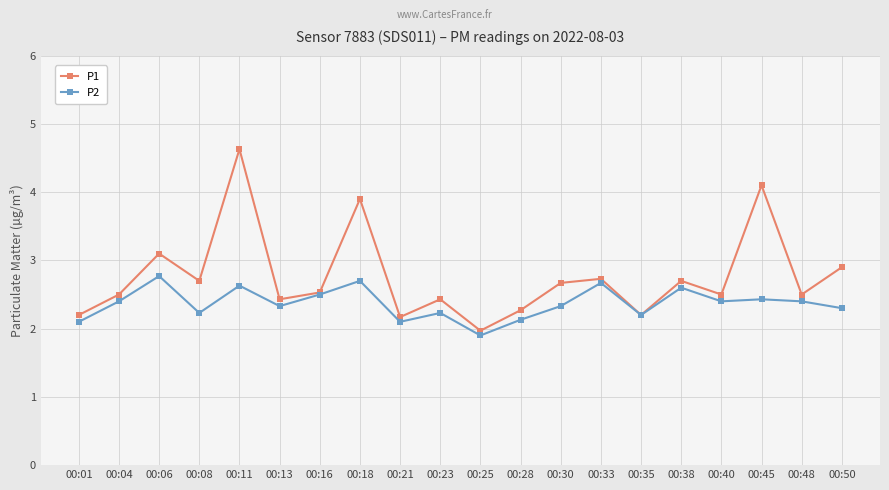

What is the total value across all series at 00:50?

5.2